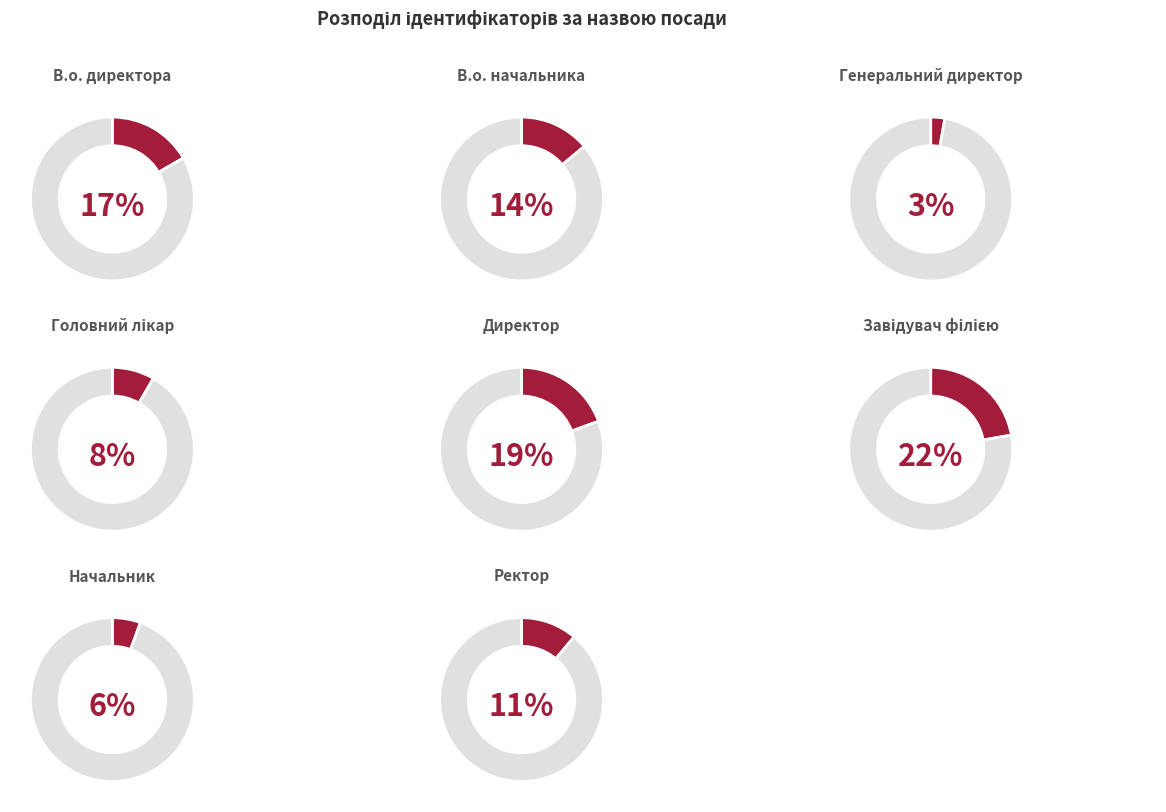

To the nearest percent, what is the difference between the largest and smallest slice percentages?

19%